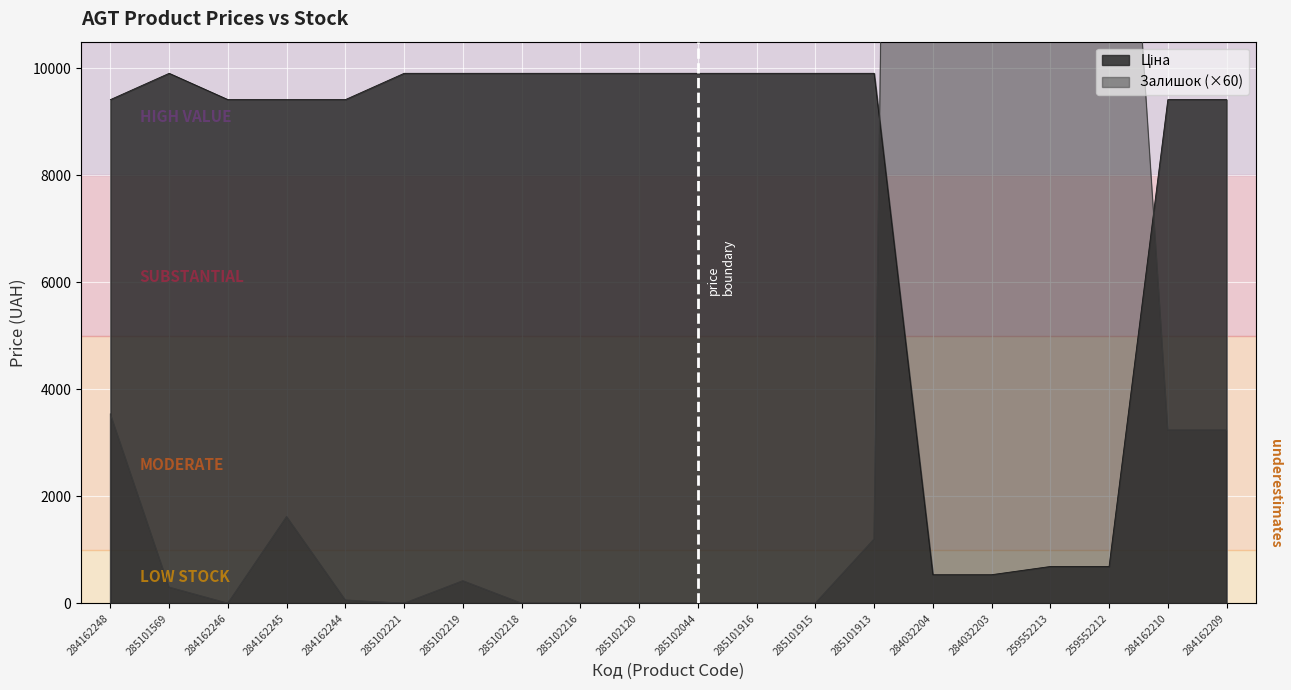

What is the lowest value of the Ціна series?

535.4